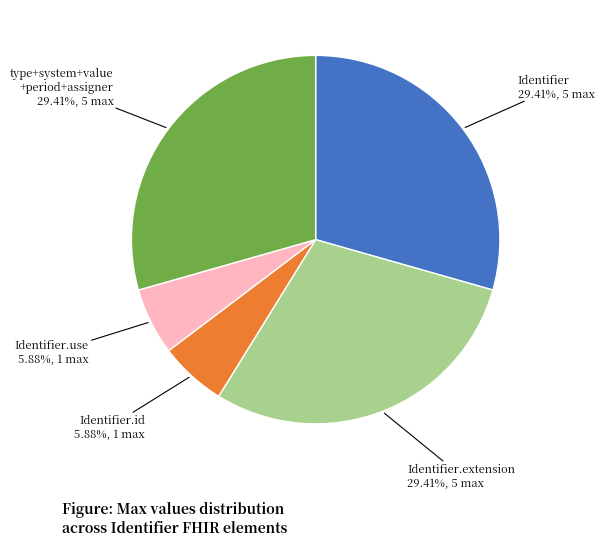

Approximately how many times larger is the value at Identifier.extension 29.41%, 5 max compared to Identifier.use 5.88%, 1 max?

5.0